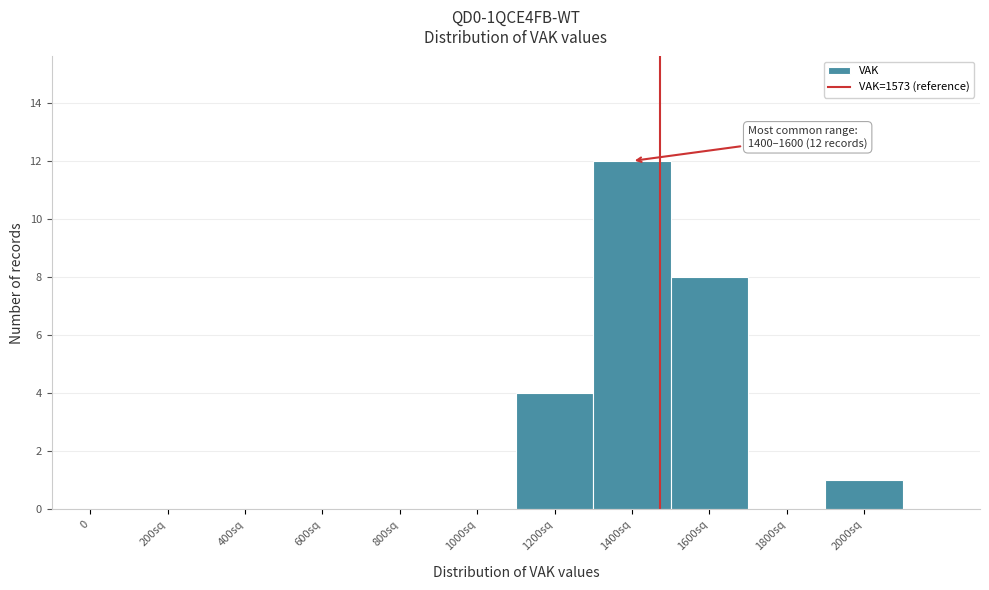

Reading right to left, extract all data points from this chart.

2000sq=1	1800sq=0	1600sq=8	1400sq=12	1200sq=4	1000sq=0	800sq=0	600sq=0	400sq=0	200sq=0	0=0